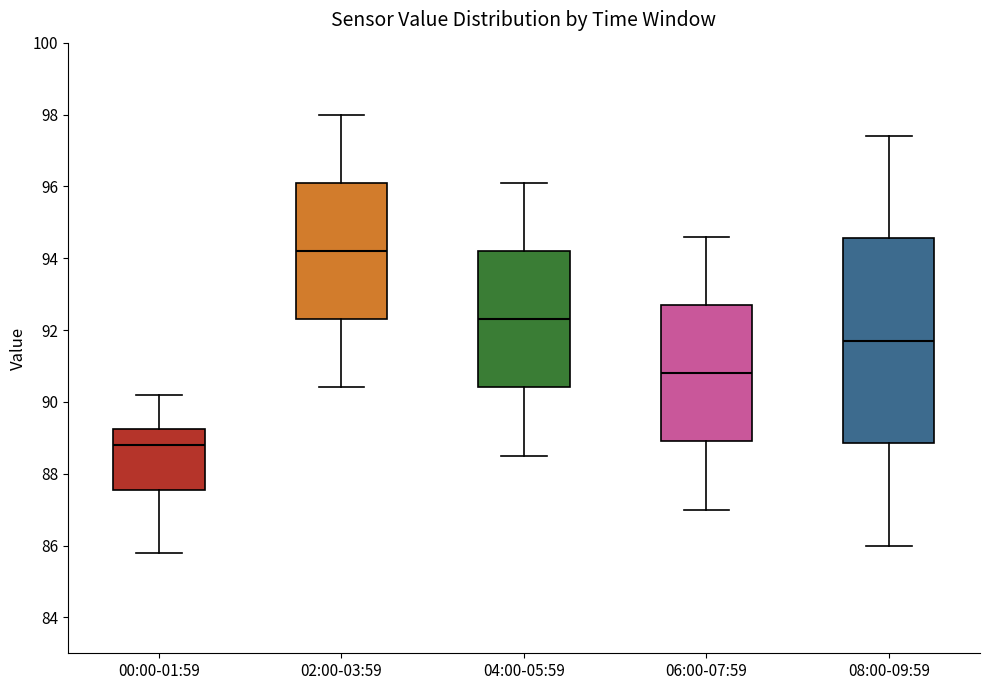

Comparing the boxes themselves (not the whiskers), which one is the tallest?

08:00-09:59